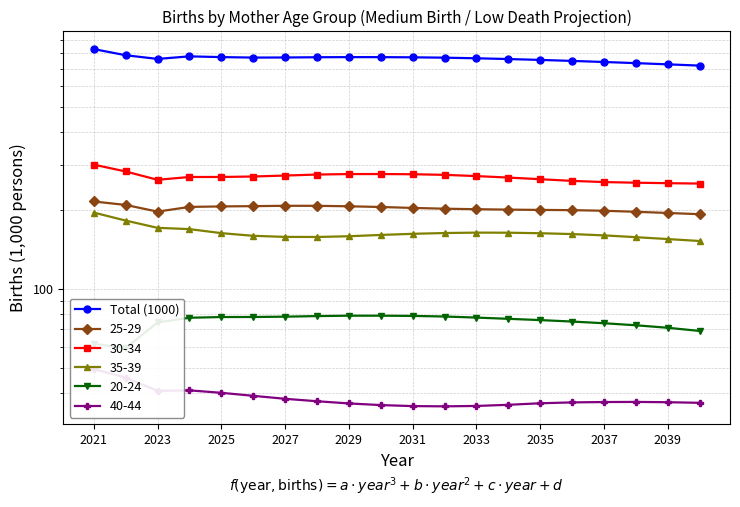

The value at 2033 is 406.8. True or false?

False